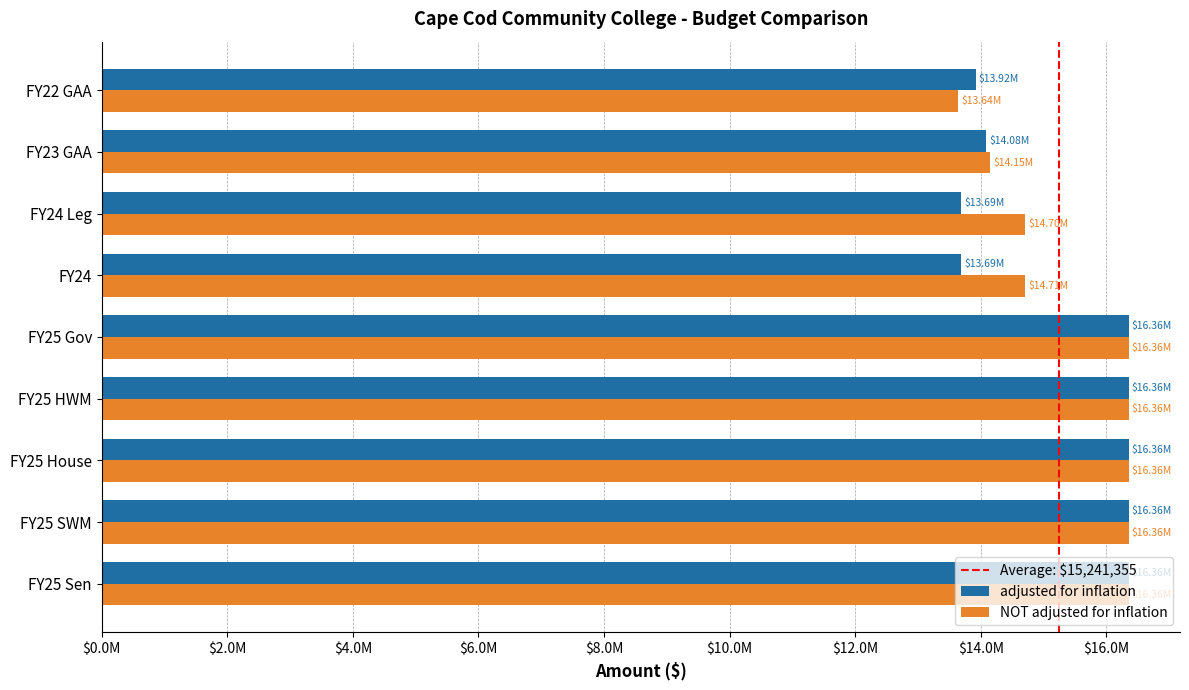

What is the sum of all adjusted for inflation values?

137172195